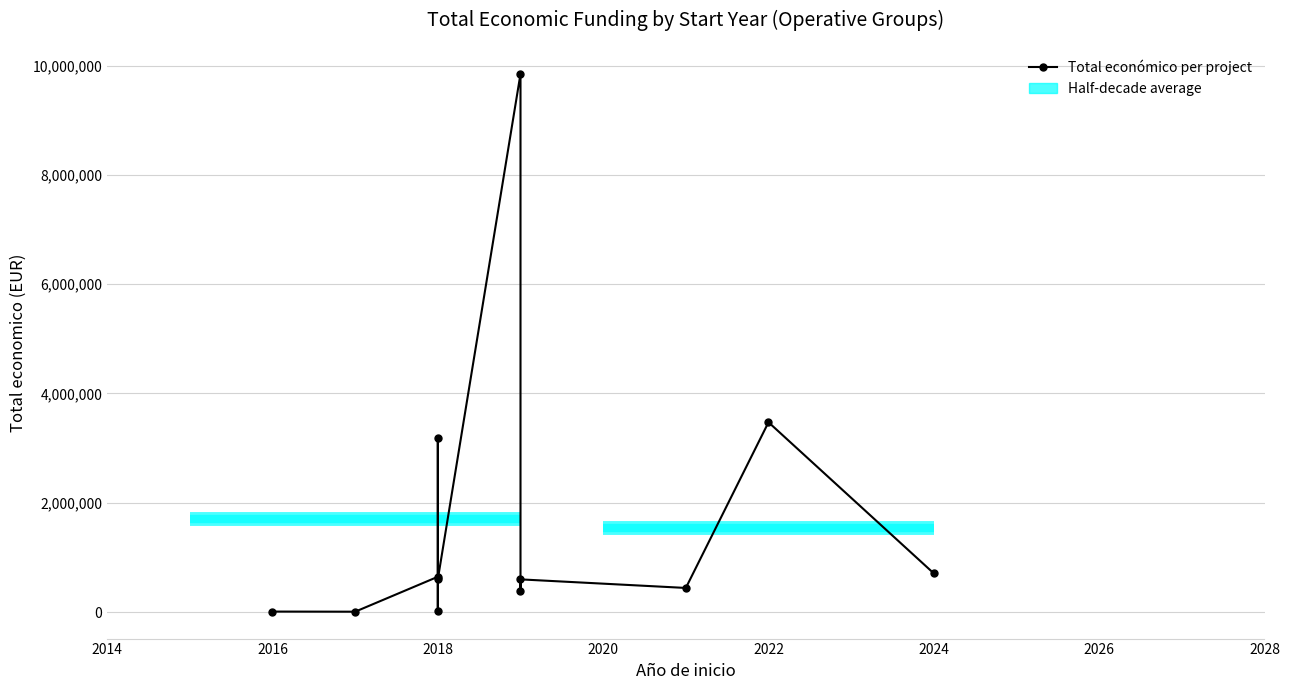

What is the change in value from 2018 to 2024?

+687219